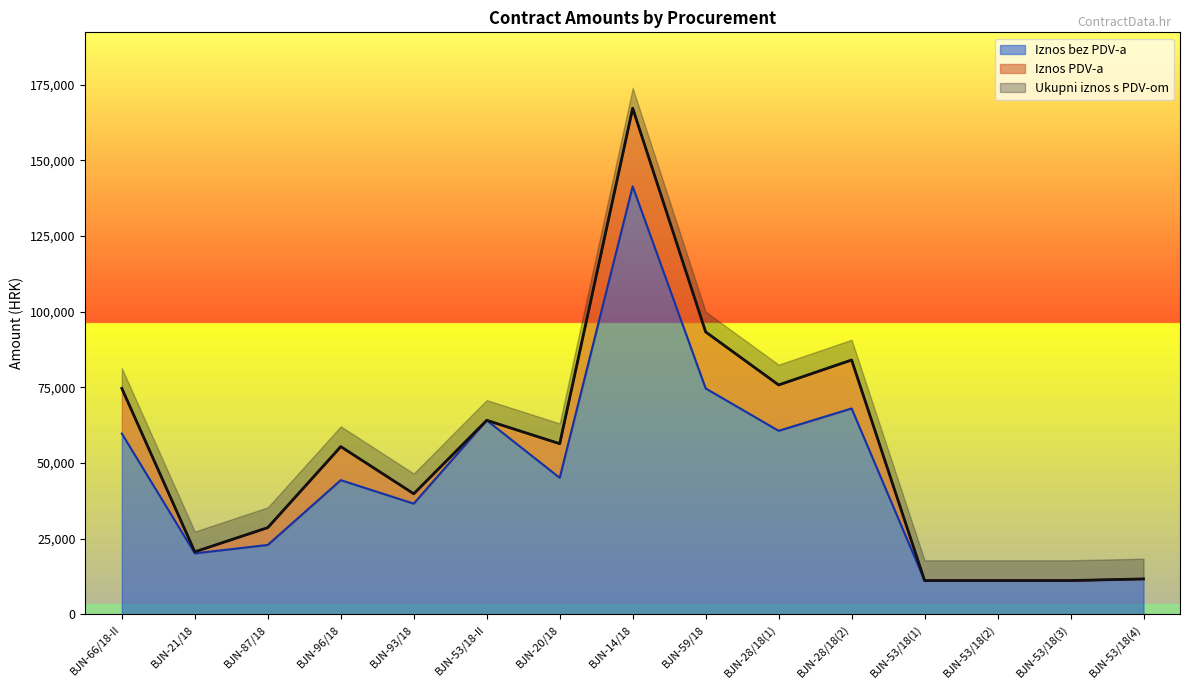

Where does the Ukupni iznos s PDV-om series first go above 55413?

BJN-66/18-II